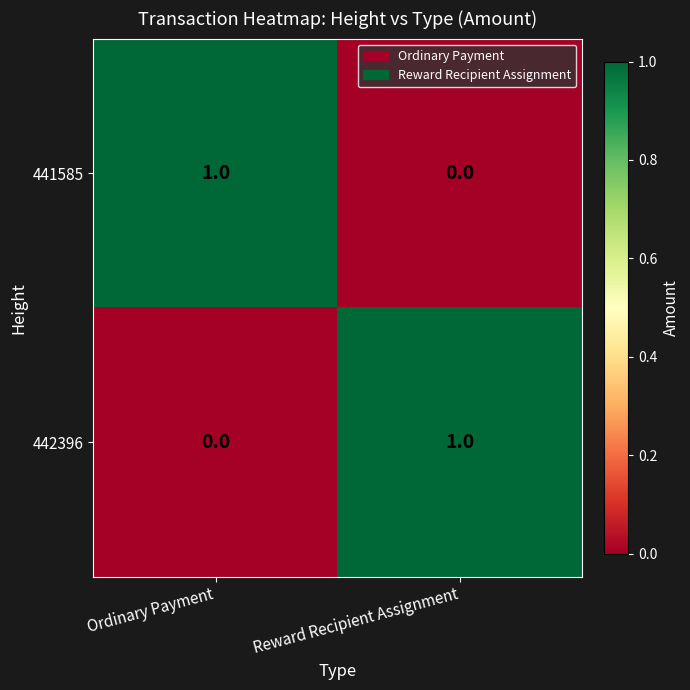

Which category has the lowest value in the 441585 series?

Reward Recipient Assignment